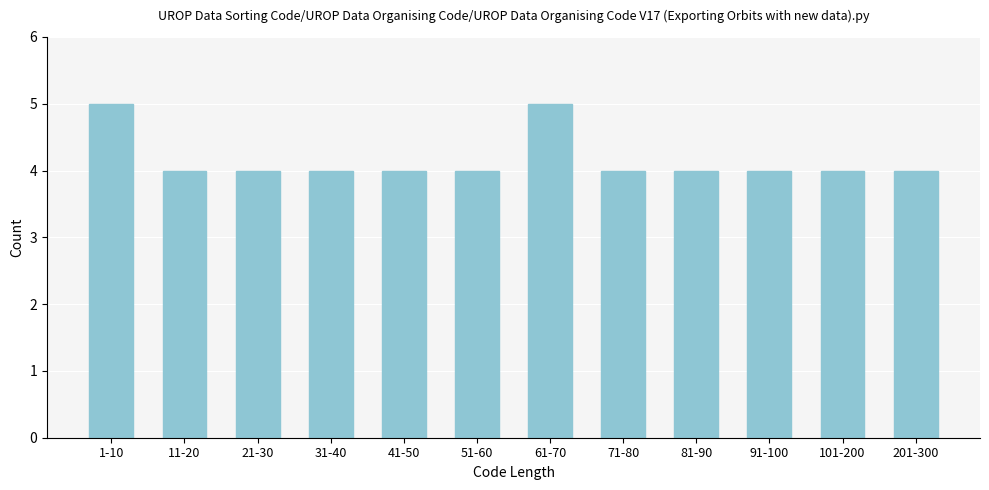

Reading right to left, extract all data points from this chart.

4	4	4	4	4	5	4	4	4	4	4	5